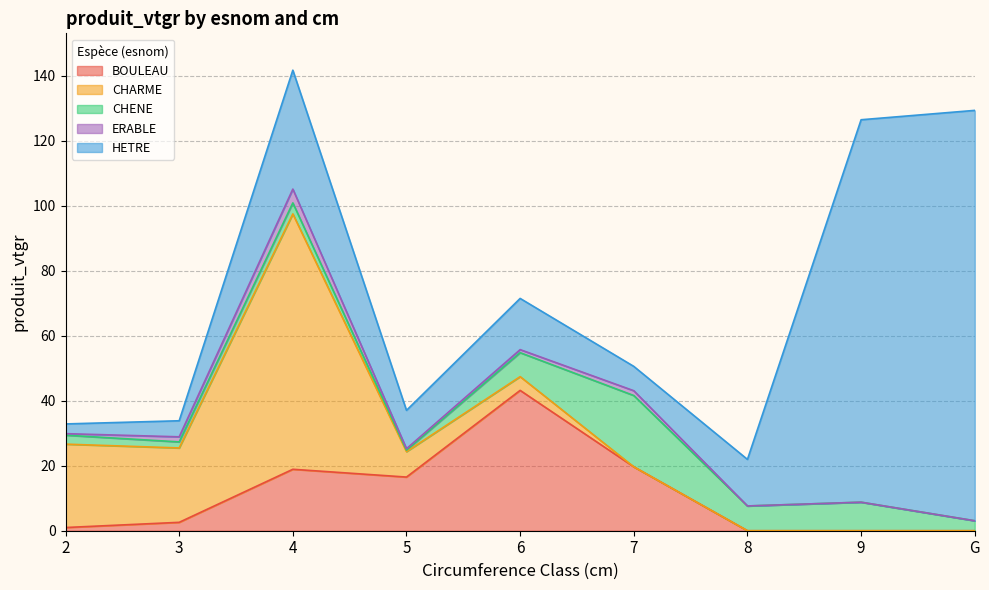

What is the difference between the second highest and second lowest values in the HETRE series?

112.7